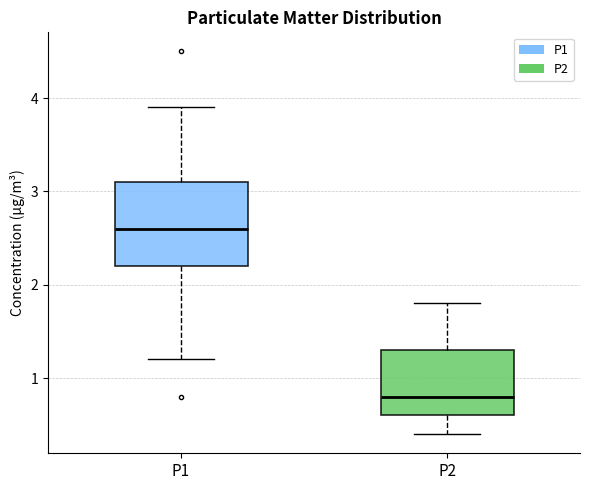

Reading left to right, read every box against the y-axis: the position of its median line, the range the box covers, and the ends of its whiskers. The values are not printed on the chart, so give them approximately, as read against the axis.

P1: median 2.6, box 2.2 to 3.1, whiskers 1.2 to 3.9
P2: median 0.8, box 0.6 to 1.3, whiskers 0.4 to 1.8